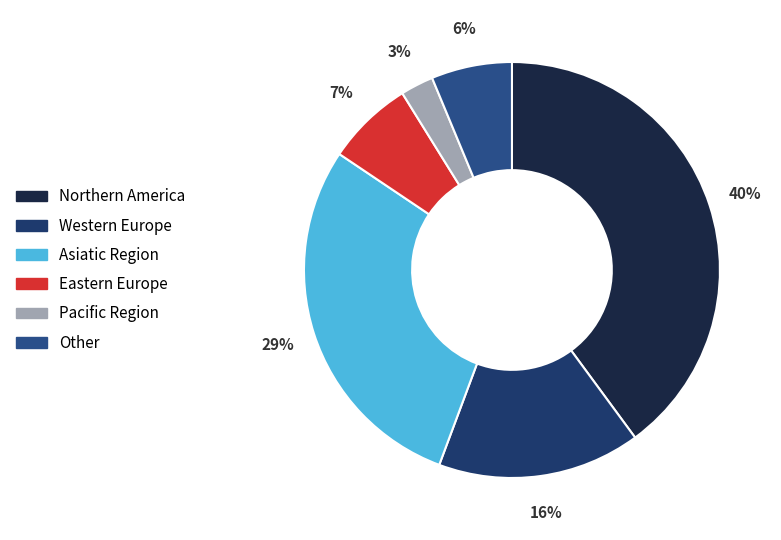

Count the number of slices in the pie.

6